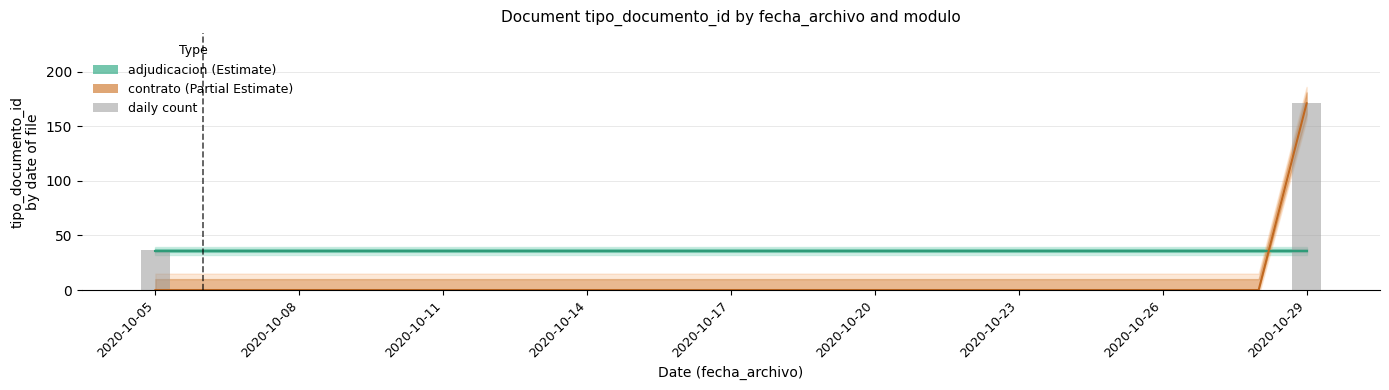

What is the sum of all values?

208